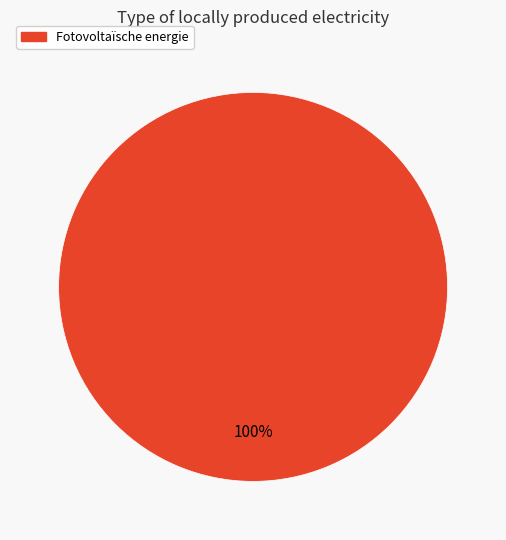

Rank the categories by value from highest to lowest.

Fotovoltaïsche energie